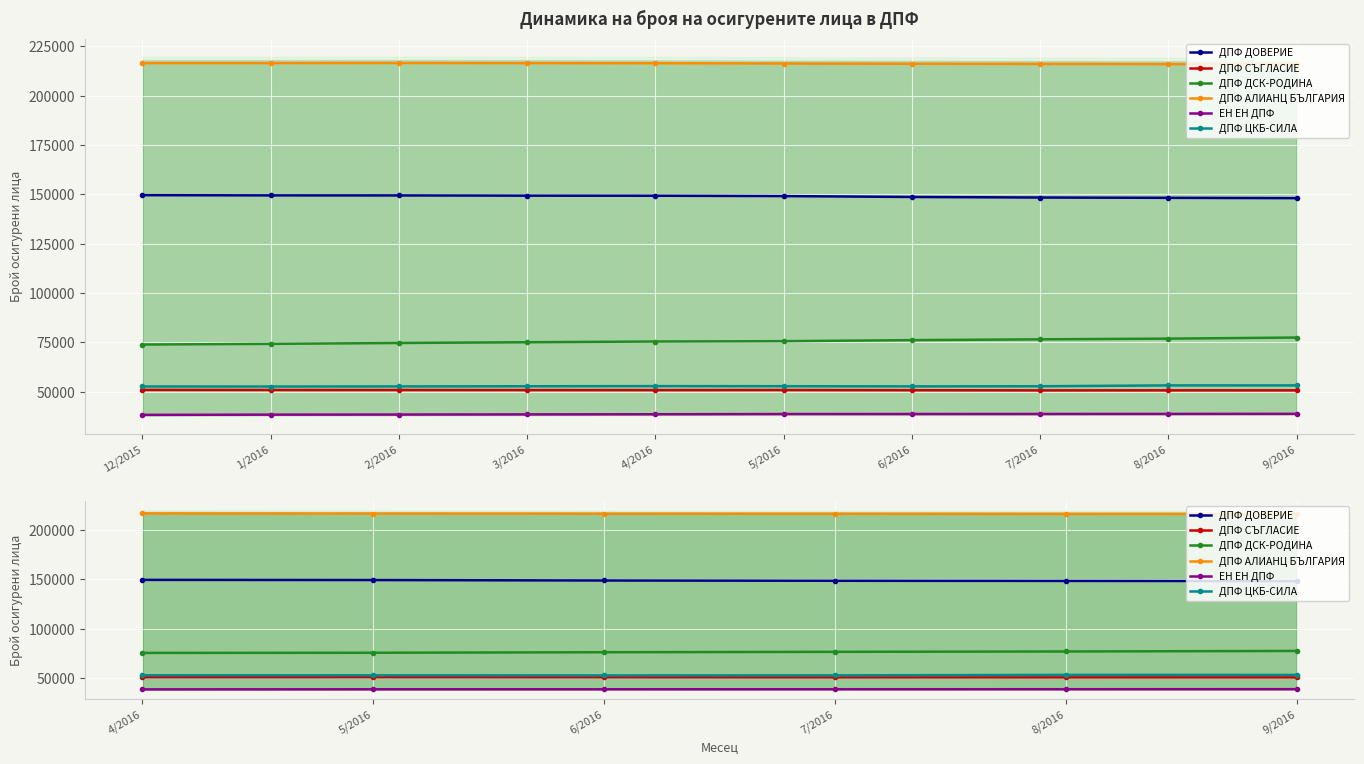

What is the minimum value shown in the chart?

38607